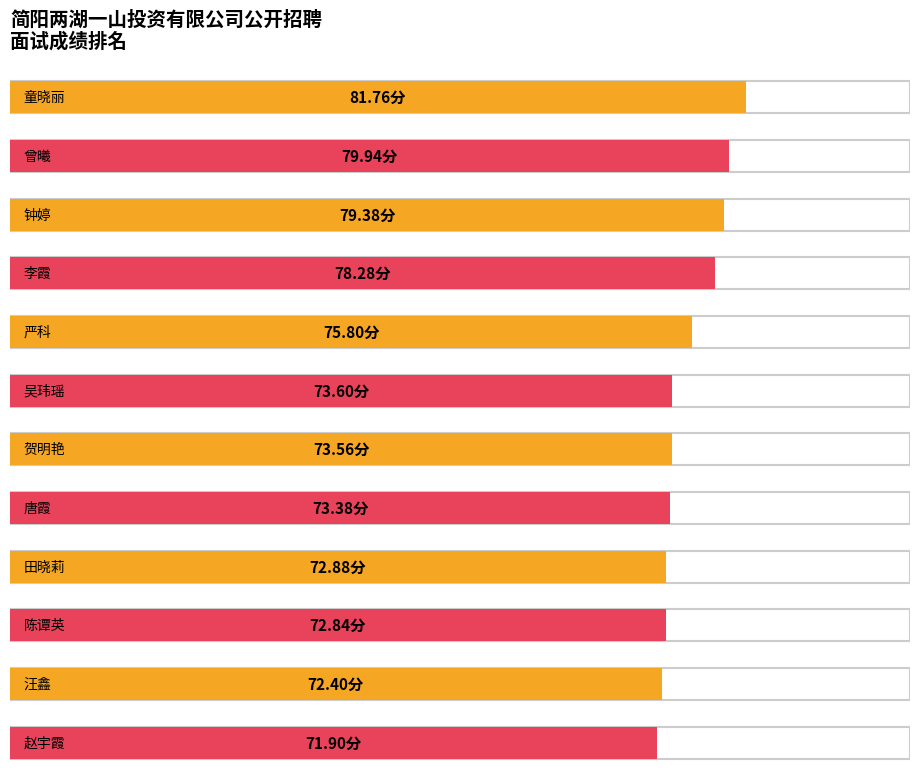

What is the sum of the values at 田晓莉 and 陈谭英?

145.7